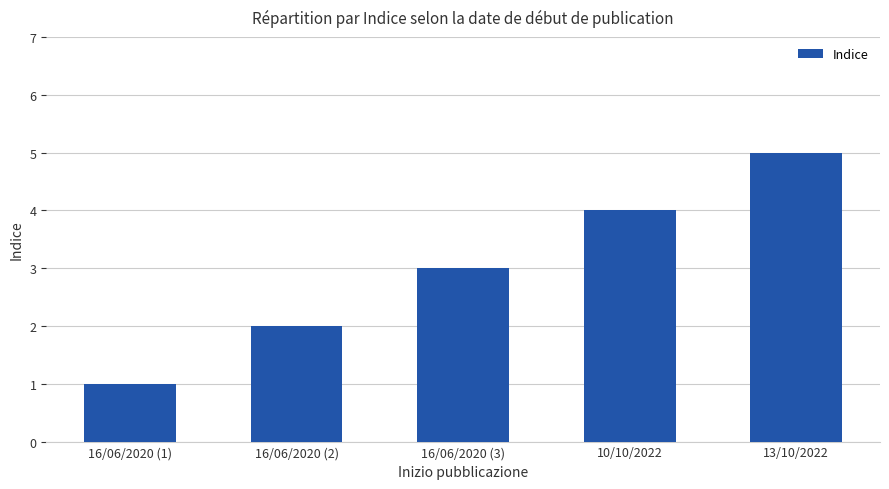

List the labels in order of value, largest first.

13/10/2022, 10/10/2022, 16/06/2020 (3), 16/06/2020 (2), 16/06/2020 (1)